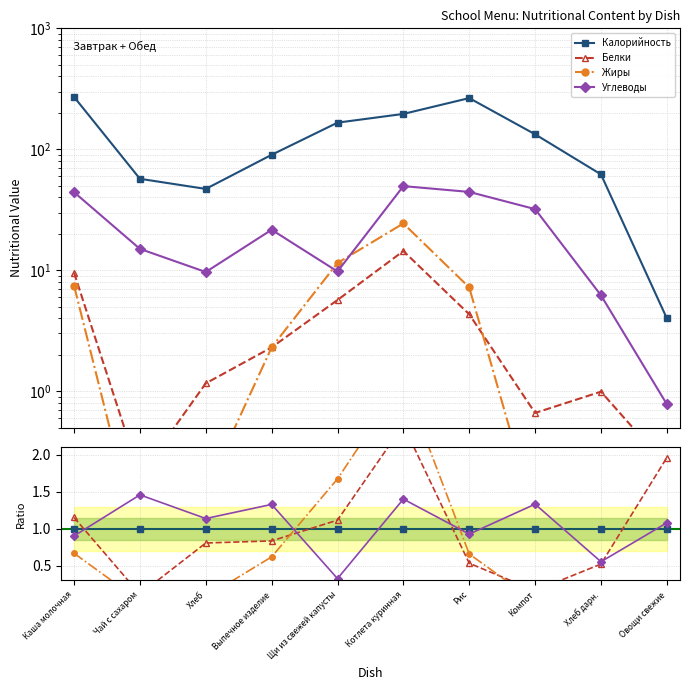

The value of Жиры at Выпечное изделие is 0.1. True or false?

False